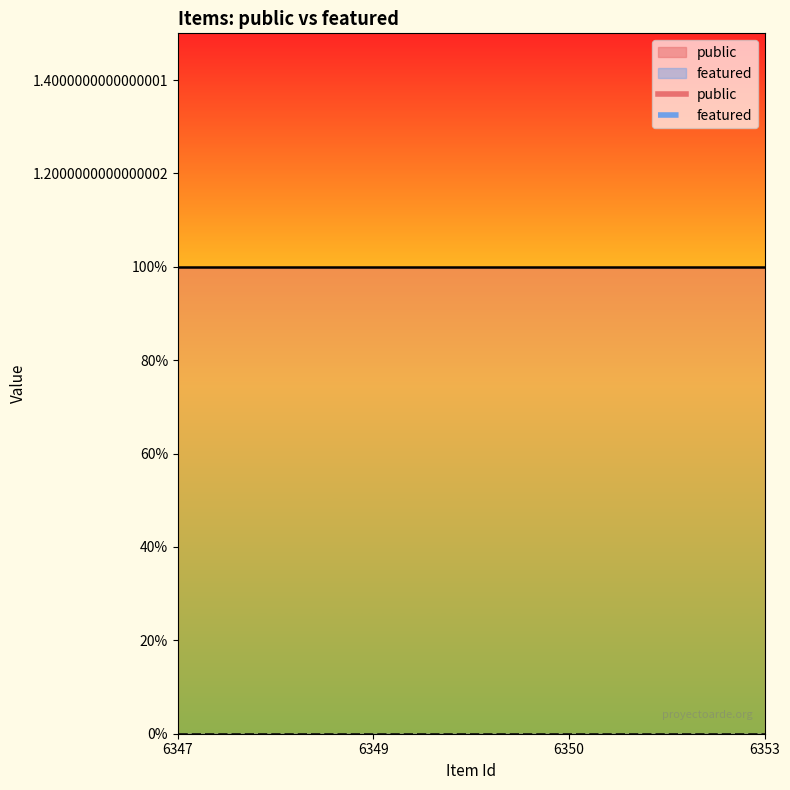

Which series changed the most between 6347 and 6353?

public